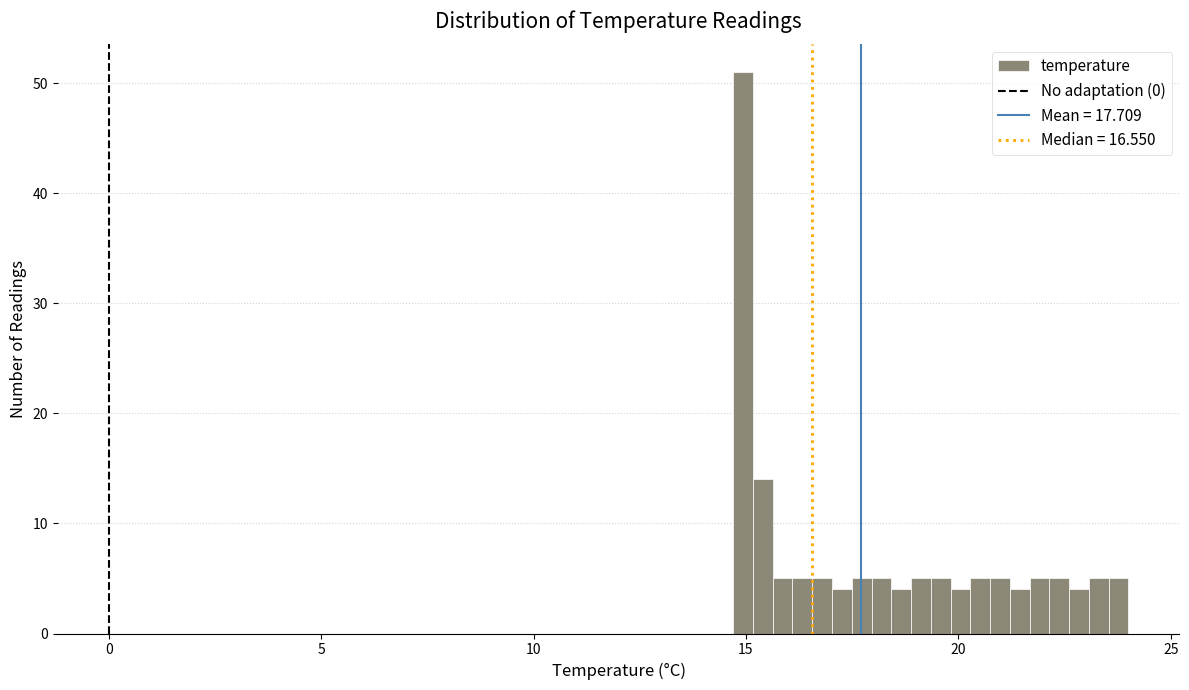

Read against the x-axis, roughly where is the centre of the tallest bar?

15.0